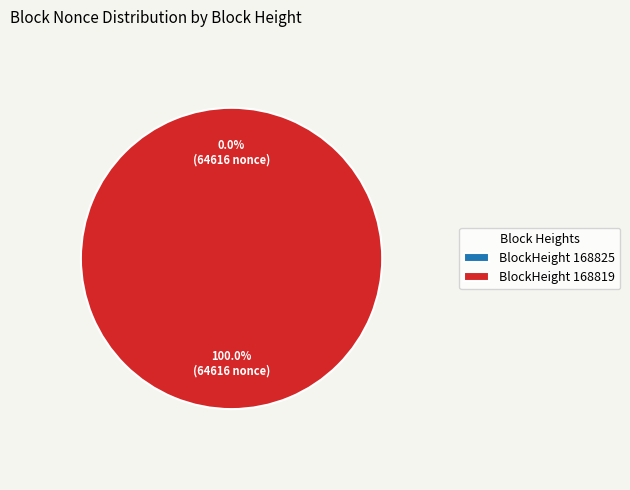

What is the largest slice in the pie chart?

BlockHeight 168819